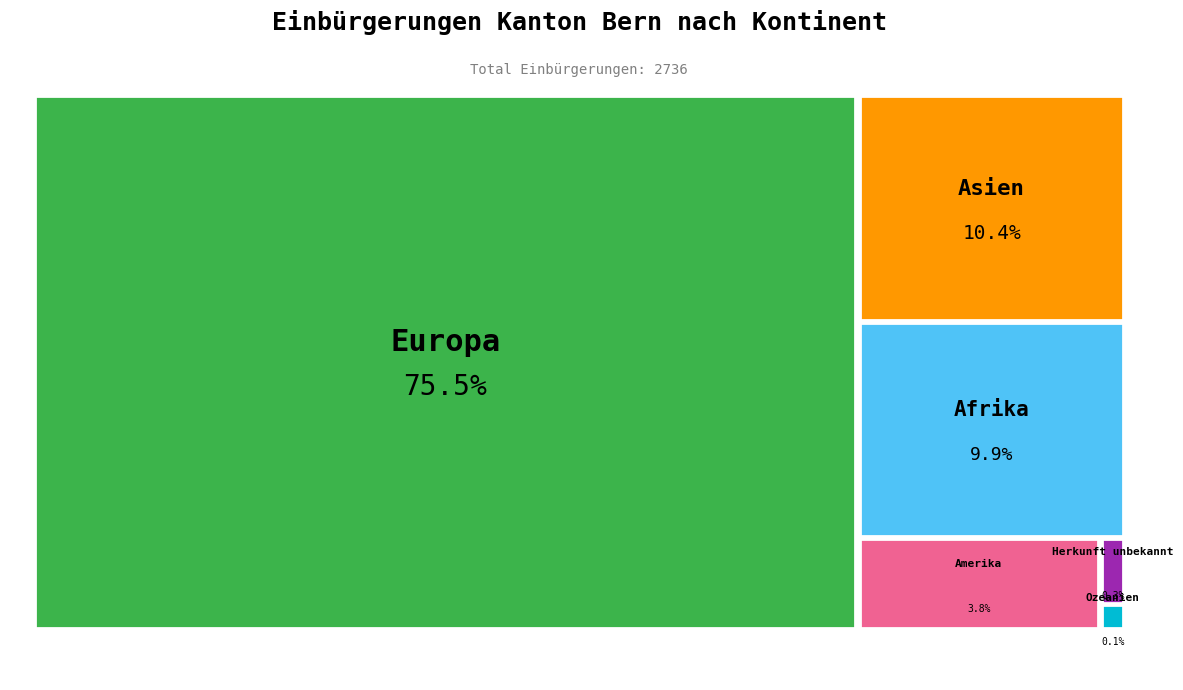

Rank the categories by value from lowest to highest.

Ozeanien, Herkunft unbekannt, Amerika, Afrika, Asien, Europa